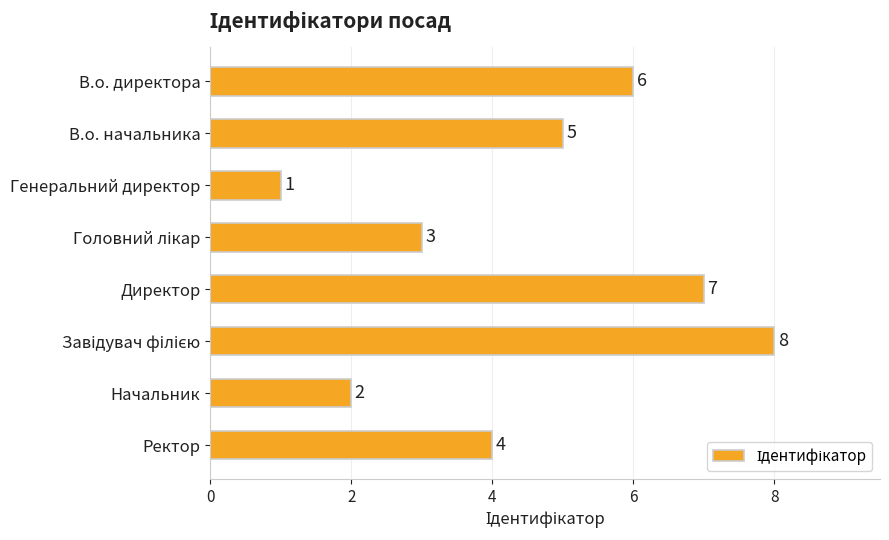

Which category has the lowest value across all series?

Генеральний директор